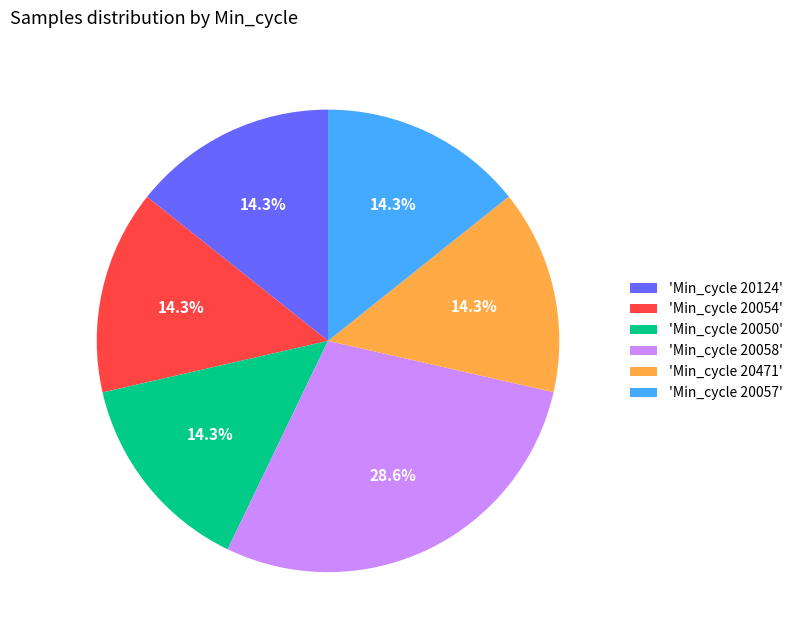

Do 'Min_cycle 20058' and 'Min_cycle 20471' together represent more than half of the pie?

No